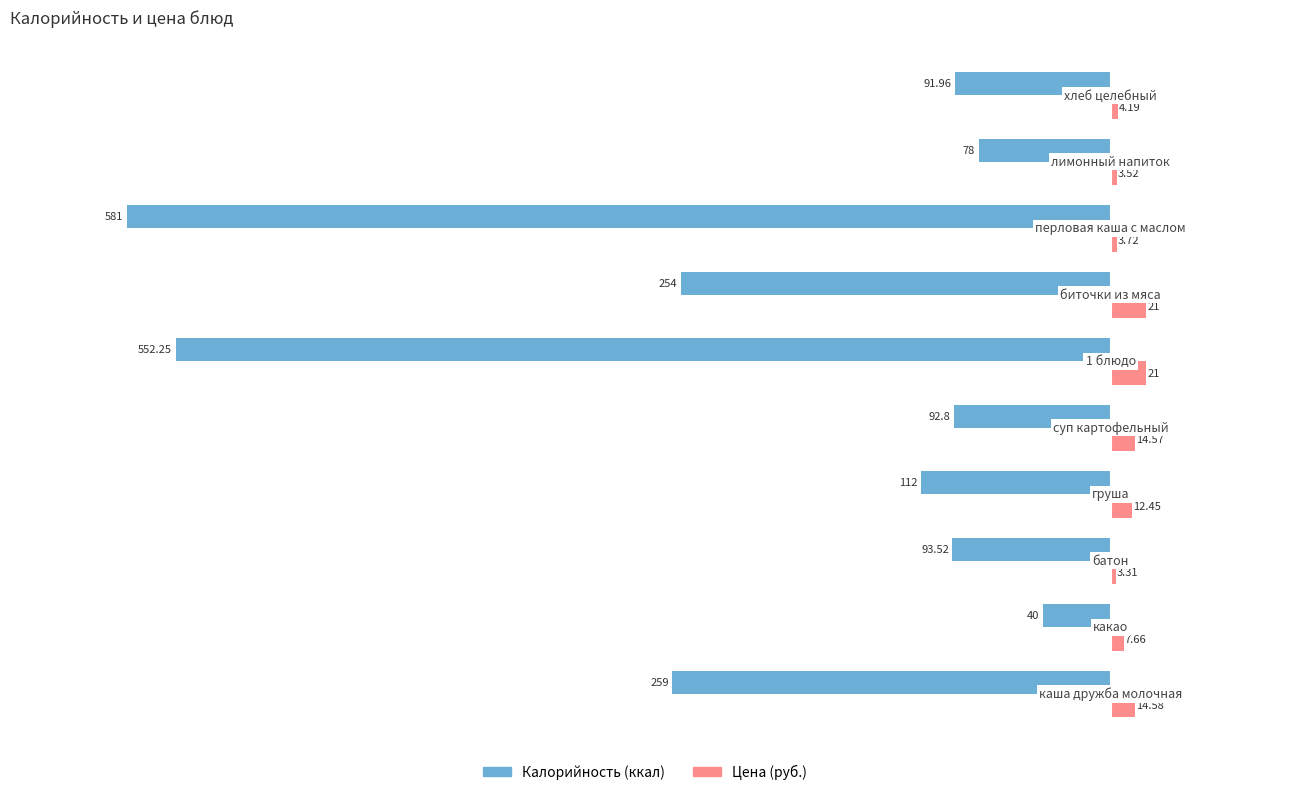

Count the number of data series in this chart.

2